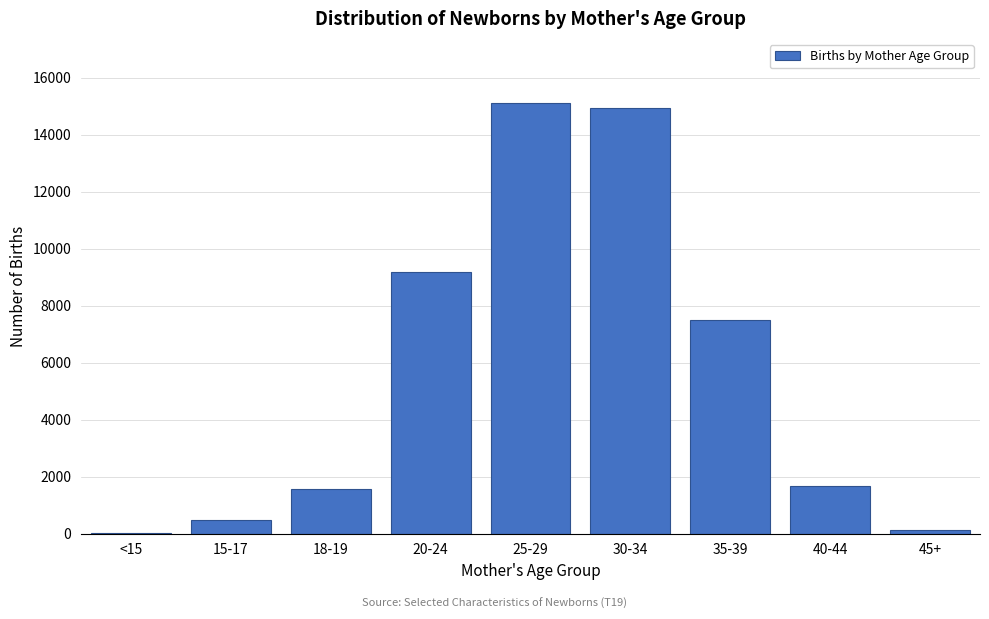

Reading right to left, what are all the values shown in this chart?

45+=130	40-44=1672	35-39=7482	30-34=14948	25-29=15100	20-24=9176	18-19=1564	15-17=490	<15=20